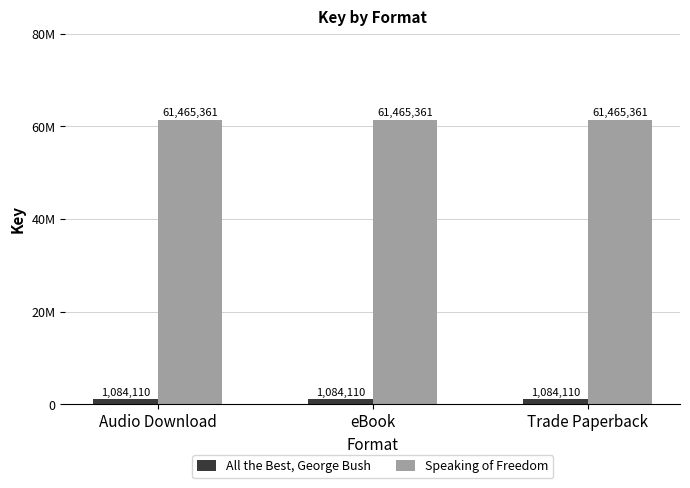

Where is Speaking of Freedom nearest to the value 61465361?

Audio Download